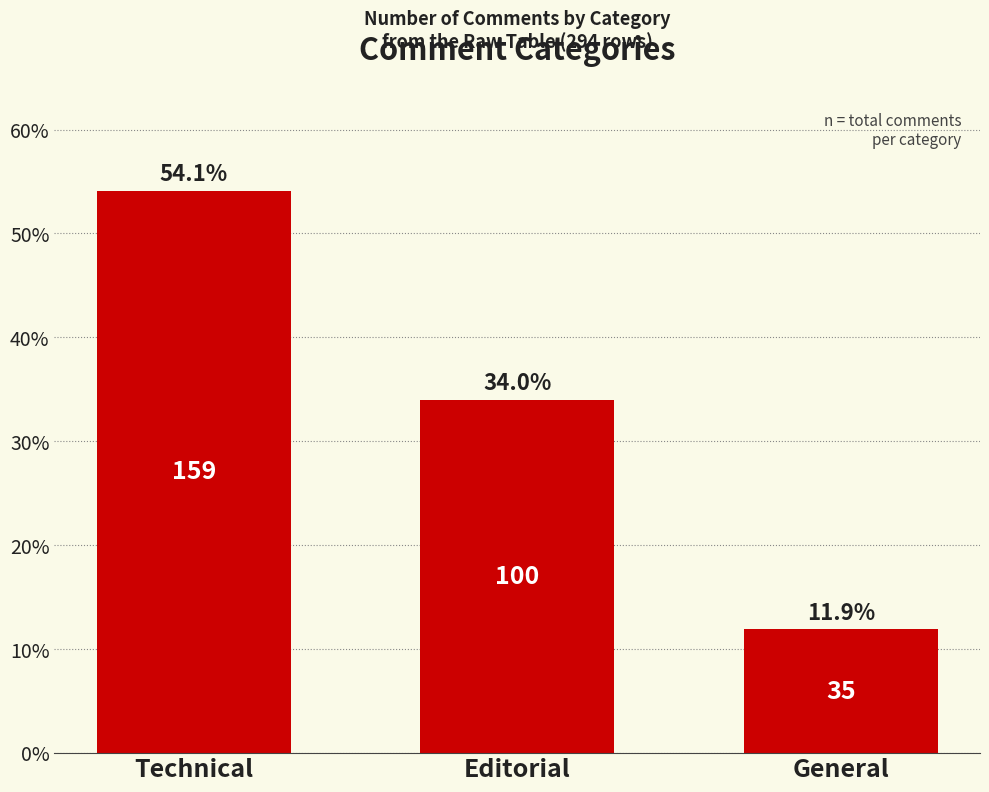

What is the average value?

33.3